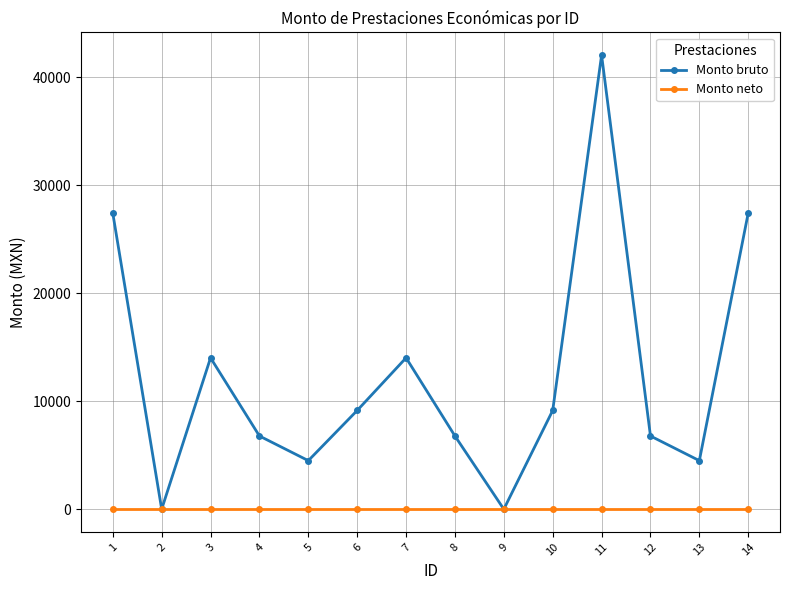

Between 2 and 3, which series saw the biggest shift?

Monto bruto